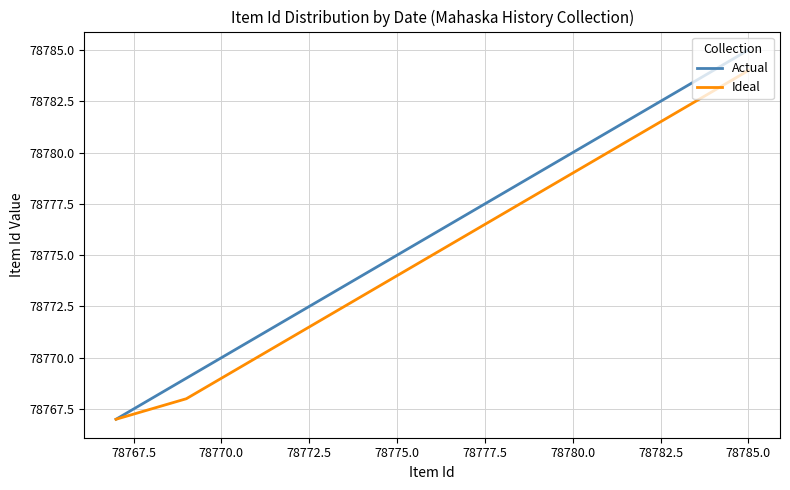

List the series in order of their overall mean, highest first.

Actual, Ideal